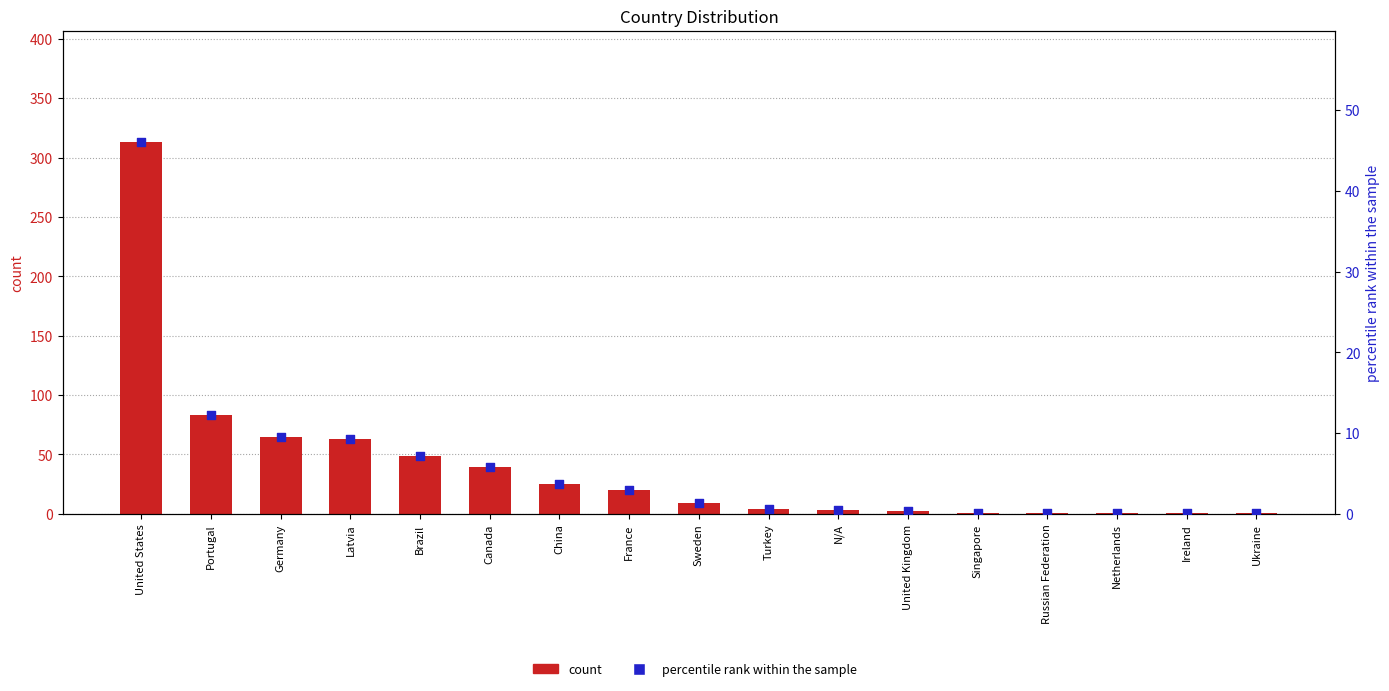

Which series has the widest spread of Y values?

count